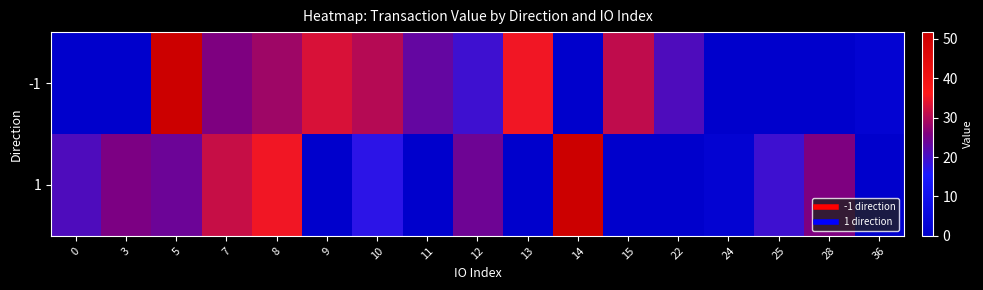

Between 0 and 12, which is larger?

12